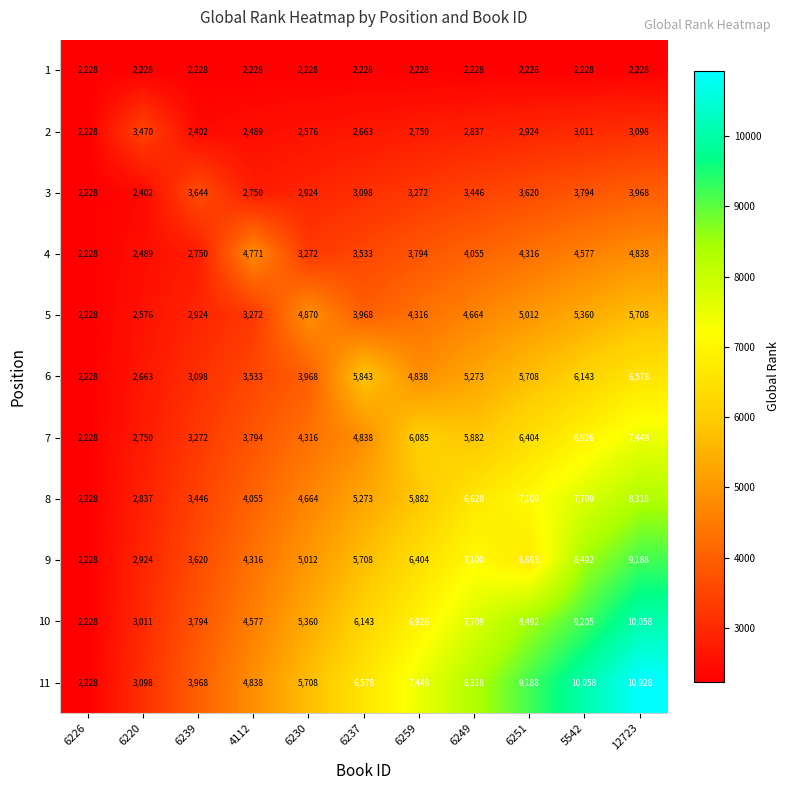

Which series has the largest total across all categories?

11